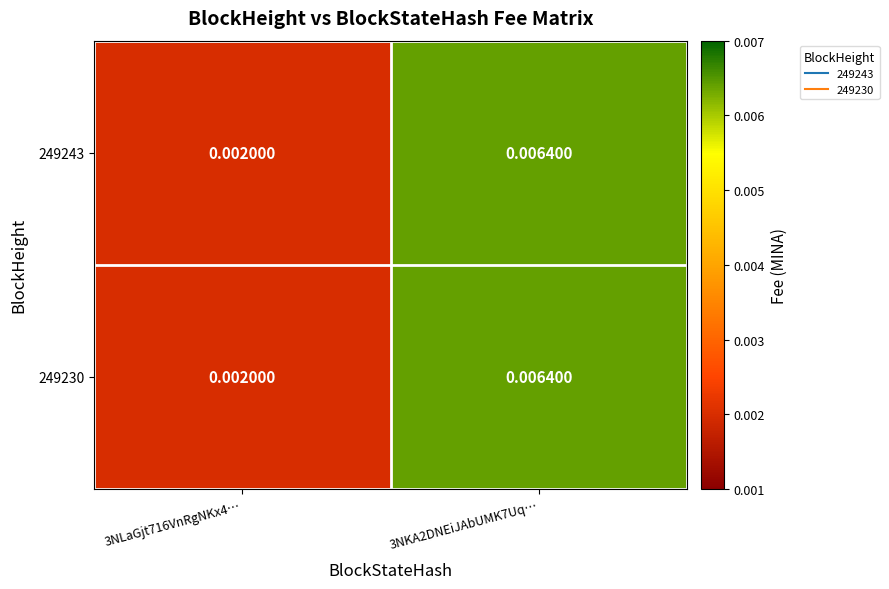

Count the number of data series in this chart.

2